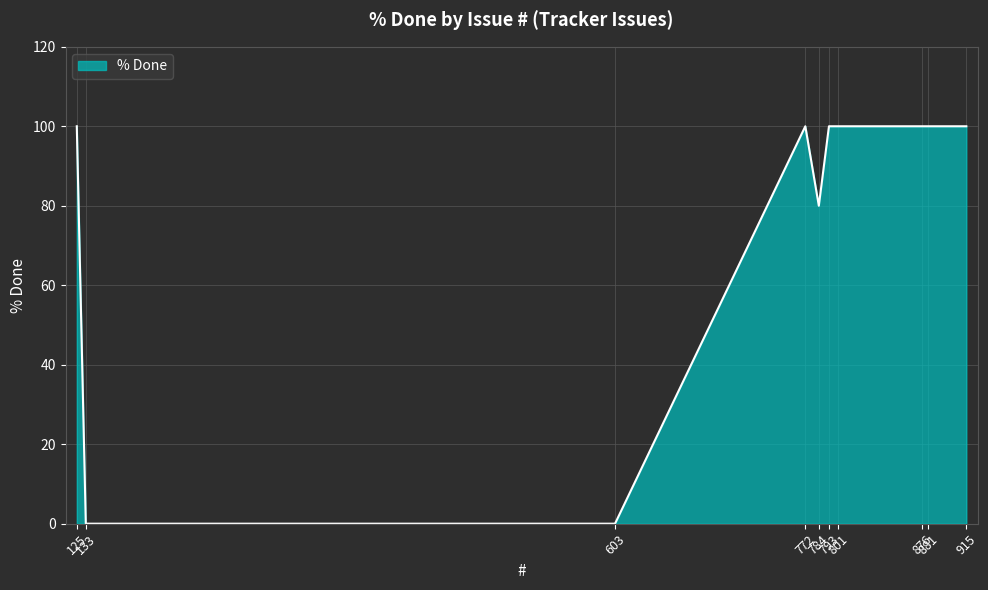

What is the maximum value shown in the chart?

100